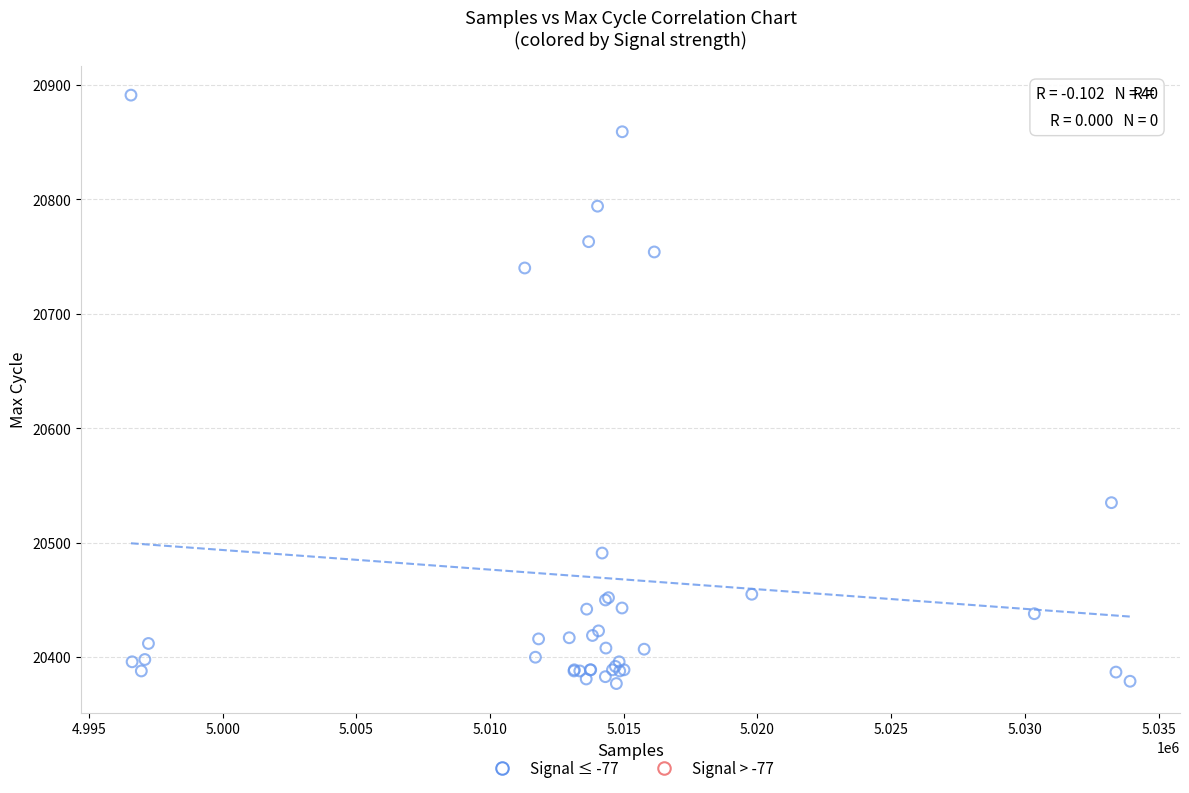

What Y value in the scatter plot is closest to 20634?

20535